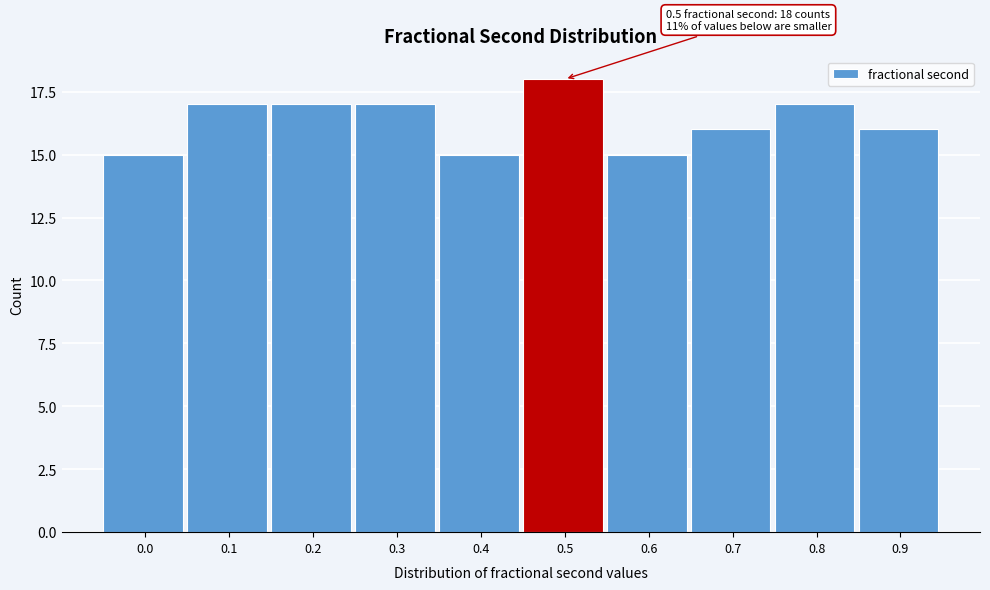

Reading left to right, transcribe all the data shown in this chart.

0.0=15	0.1=17	0.2=17	0.3=17	0.4=15	0.5=18	0.6=15	0.7=16	0.8=17	0.9=16